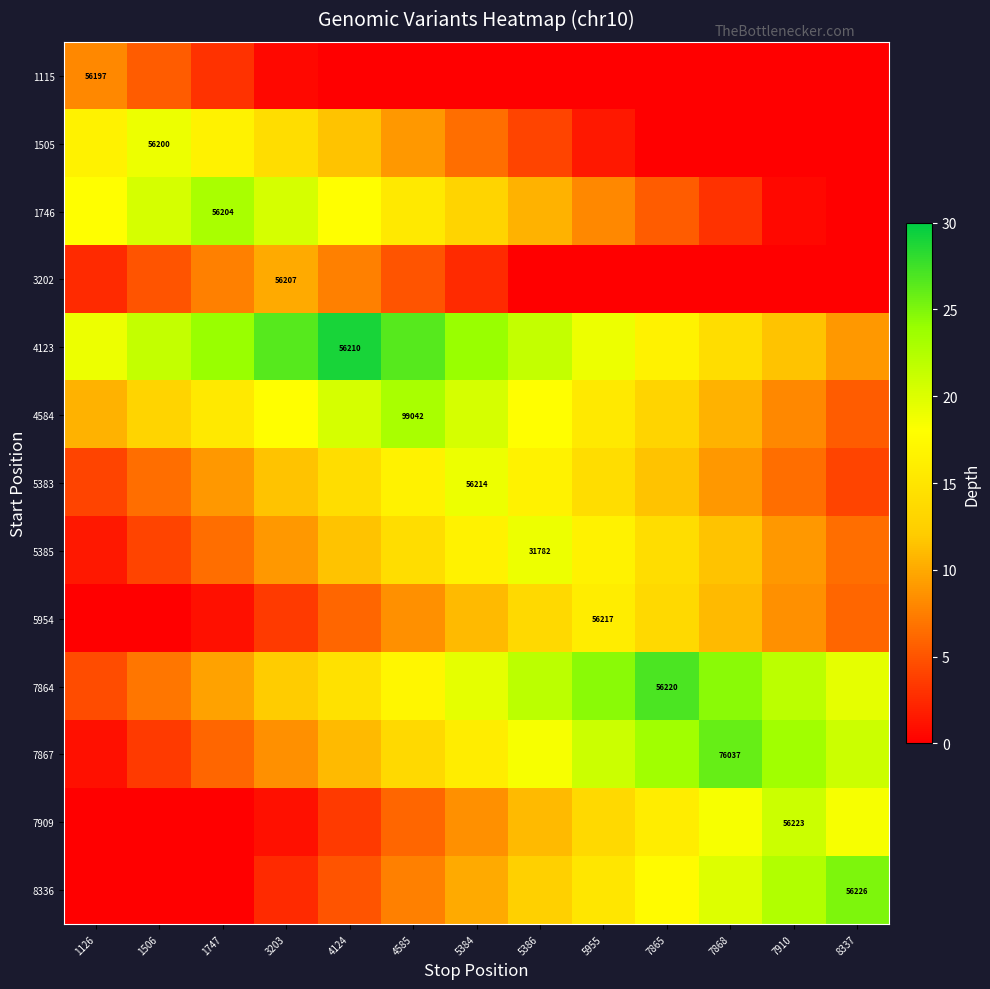

What is the difference between the maximum and minimum values in the 5383 series?

15.0